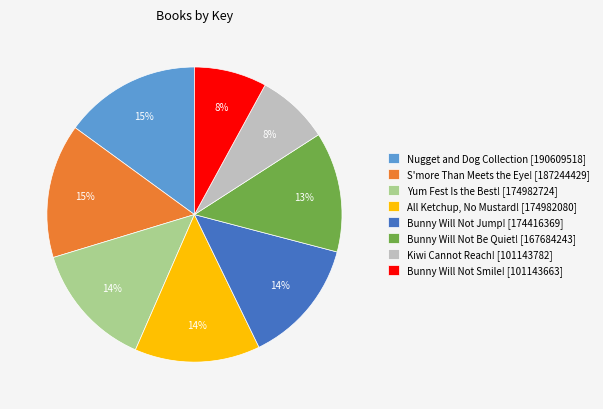

To the nearest percent, what is the difference between the largest and smallest slice percentages?

7%